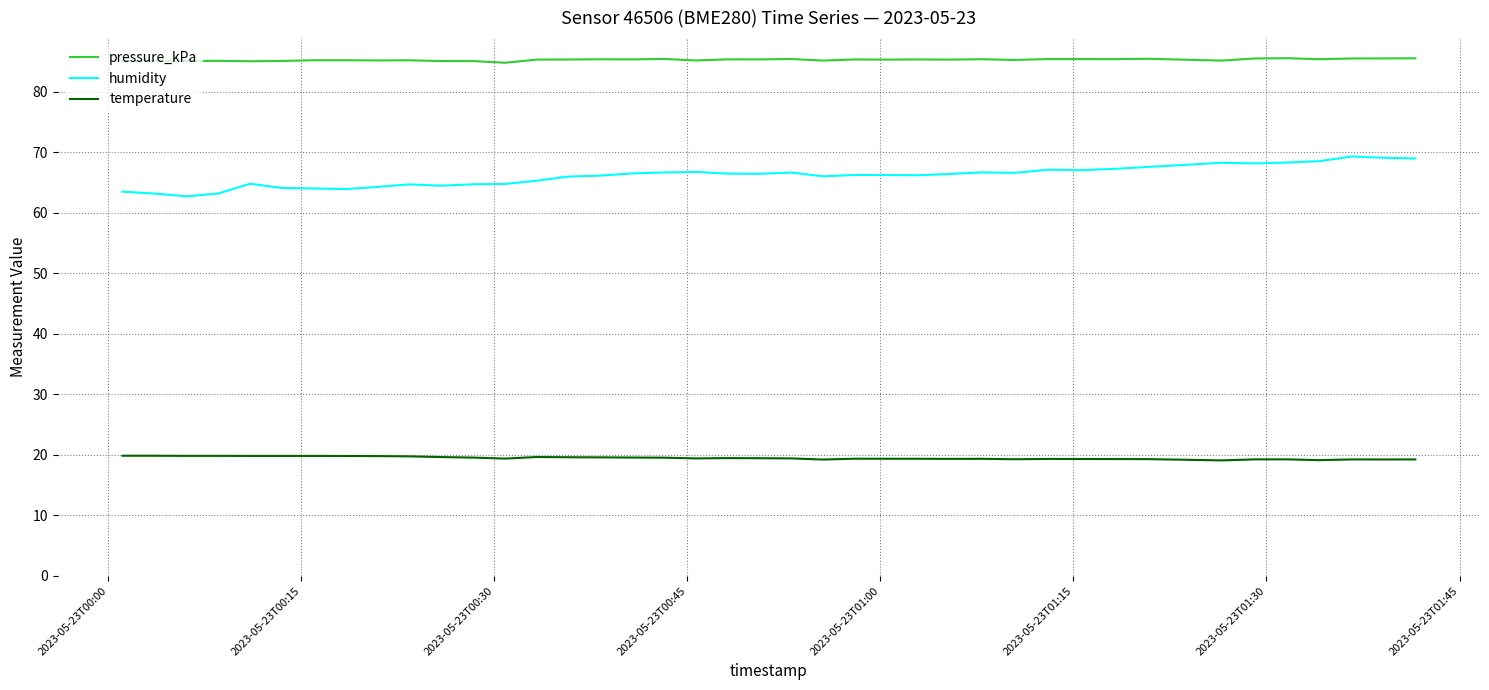

True or false: pressure_kPa and humidity cross at least once.

False